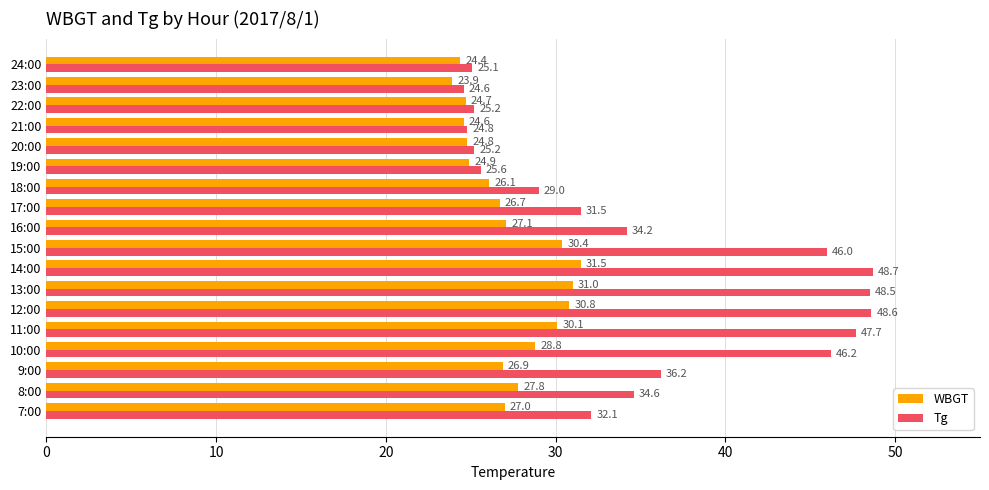

What value does the WBGT series have at 24:00?

24.4